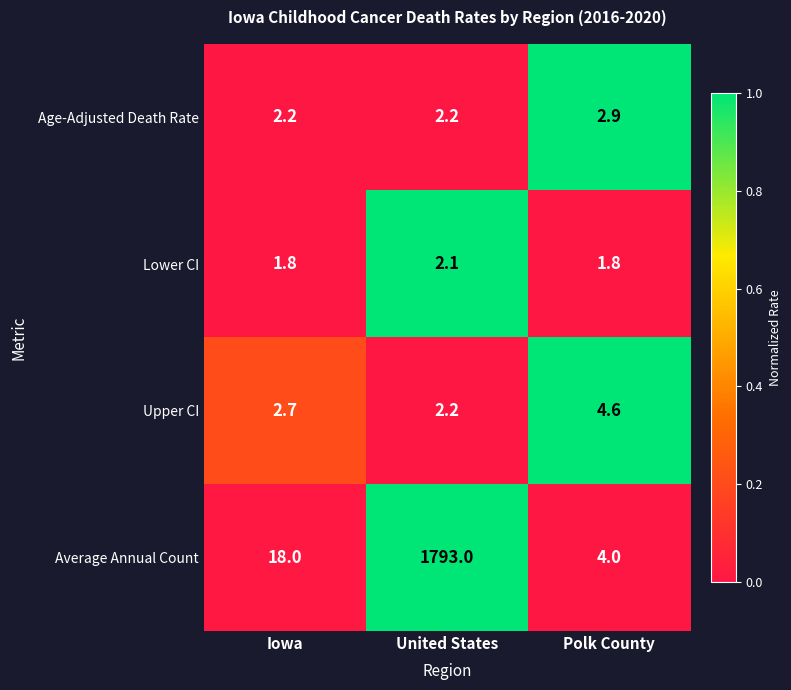

What is the greatest value displayed?

1793.0